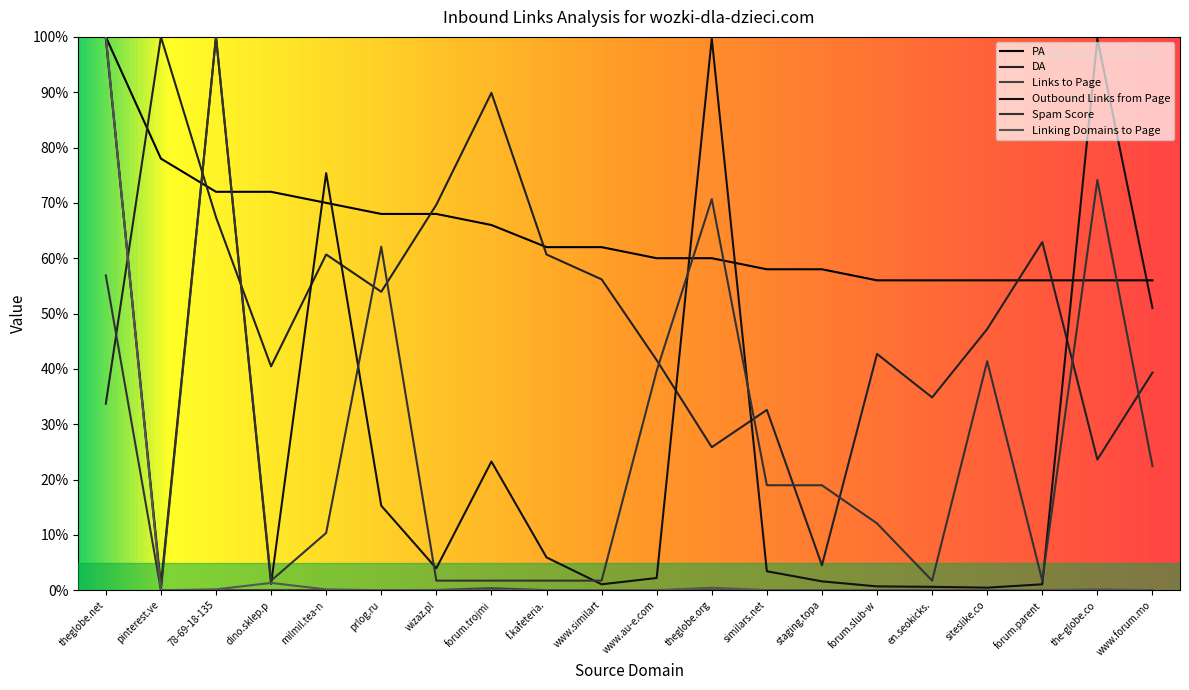

The Linking Domains to Page series shows 0.1 at milmil.tea-n. True or false?

True